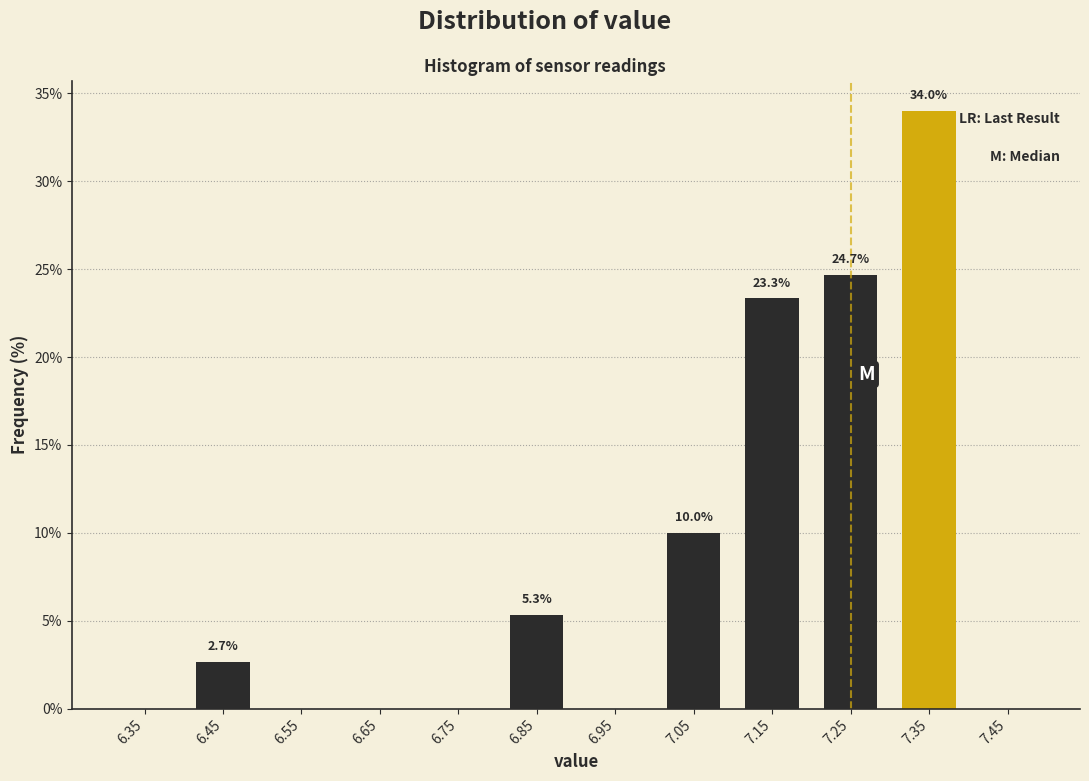

Over which range of the x-axis is the bar tallest?

7.3 to 7.4